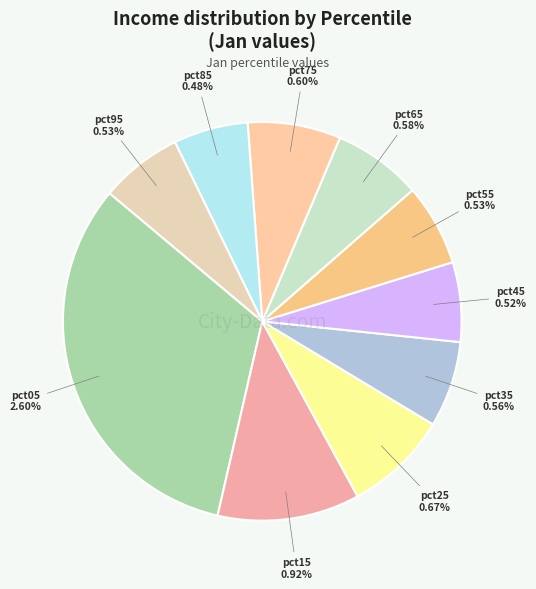

To the nearest percent, what is the combined percentage of pct65 and pct75?

15%